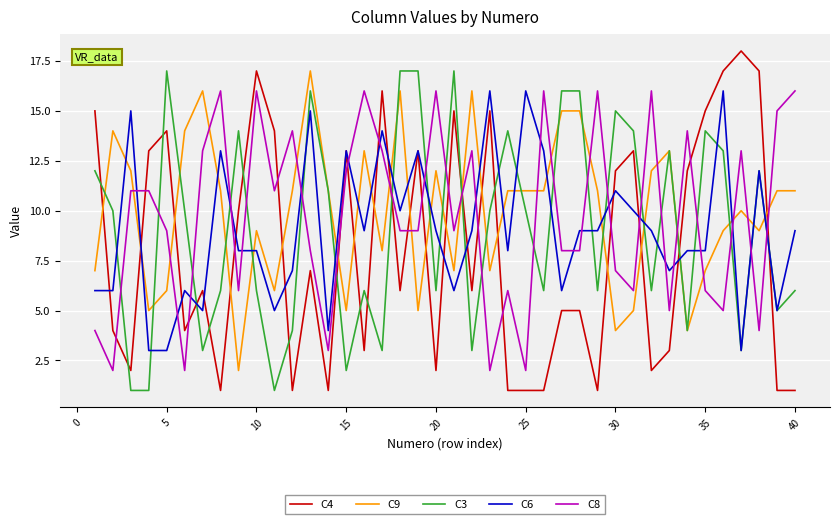

True or false: C9 and C8 intersect in this chart.

True